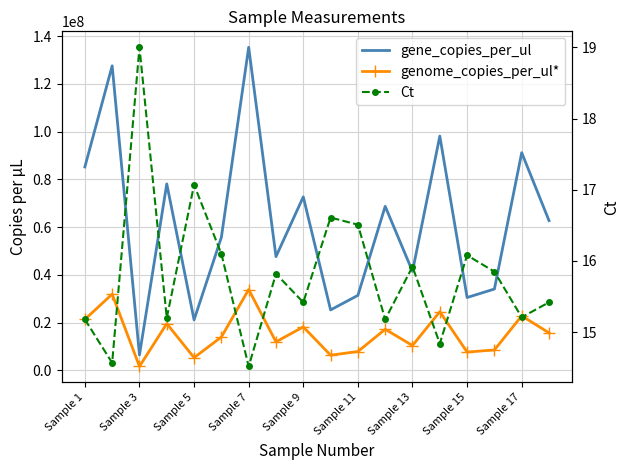

Reading left to right, transcribe all the data shown in this chart.

gene_copies_per_ul: 85207967.0	127598505.0	6413505.0	78108908.0	21119577.0	55725962.0	135364091.0	47621436.0	72673153.0	25289243.0	31389852.0	68704932.0	41433243.0	98148215.0	30489693.0	34044329.0	91188307.0	62703904.0
genome_copies_per_ul*: 21301992.0	31899626.0	1603376.0	19527227.0	5279894.0	13931491.0	33841023.0	11905359.0	18168288.0	6322311.0	7847463.0	17176233.0	10358311.0	24537054.0	7622423.0	8511082.0	22797077.0	15675976.0
Ct: 15.2	14.6	19.0	15.2	17.1	16.1	14.5	15.8	15.4	16.6	16.5	15.2	15.9	14.8	16.1	15.8	15.2	15.4